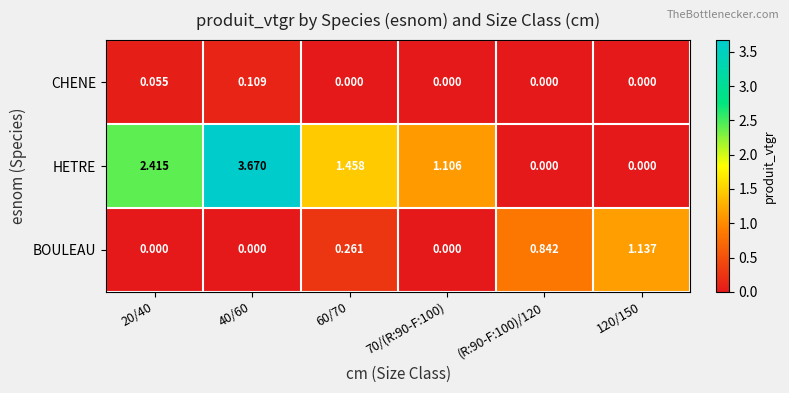

Which series has the largest total across all categories?

HETRE